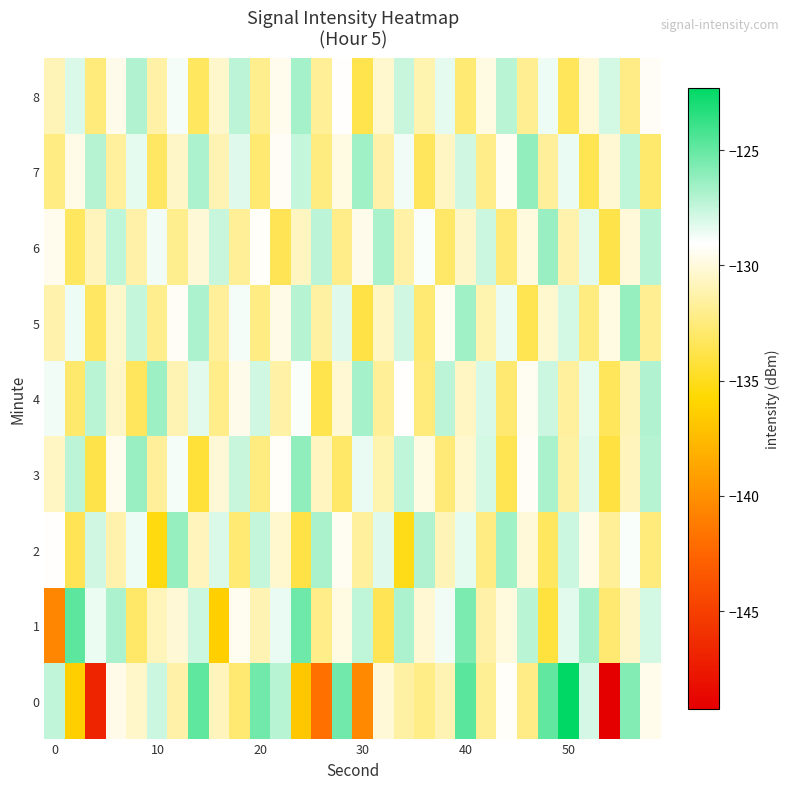

At which category is the sum across all series the highest?

40